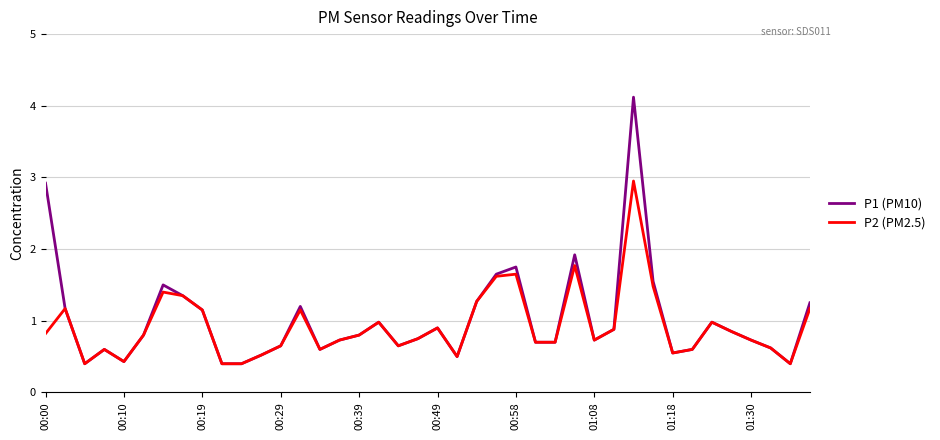

What is the minimum value for P1 (PM10)?

0.4